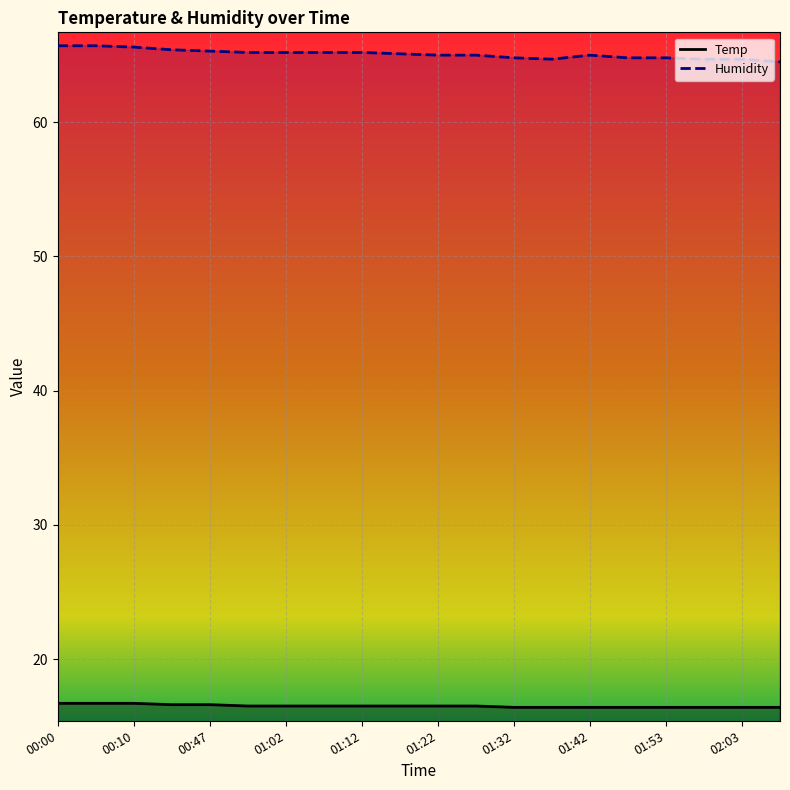

What is the difference between the maximum and second lowest values in the Humidity series?

1.0